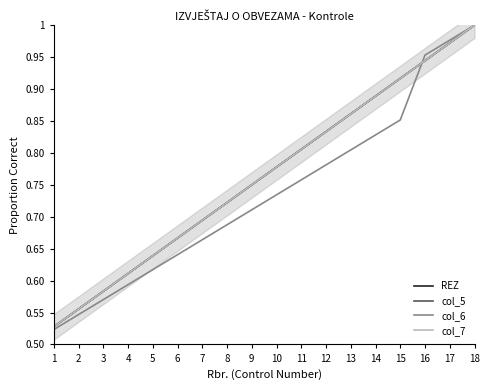

Does the chart display data point markers on the line(s)?

No